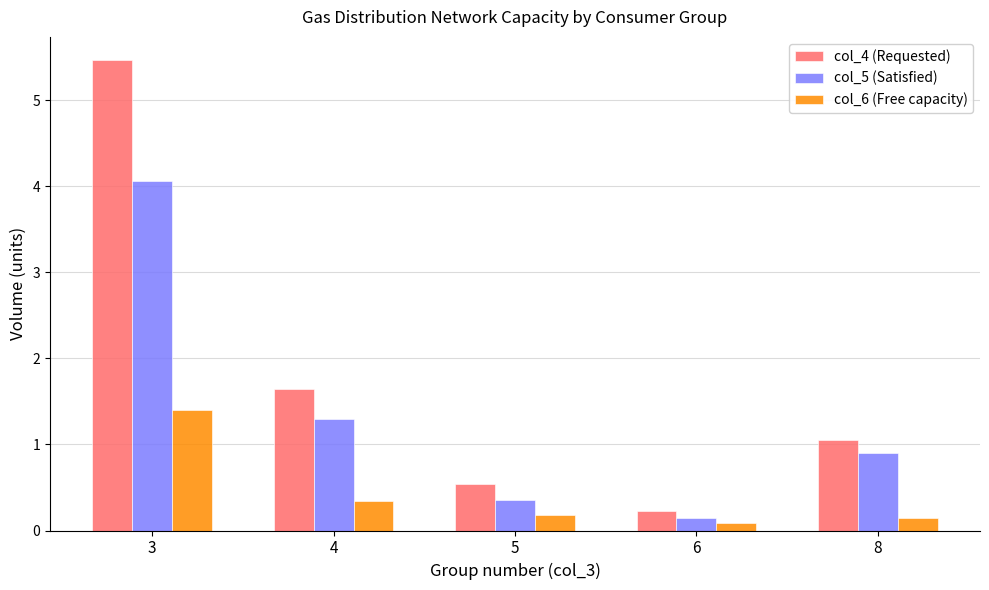

Which category has the highest value in the col_4 (Requested) series?

3